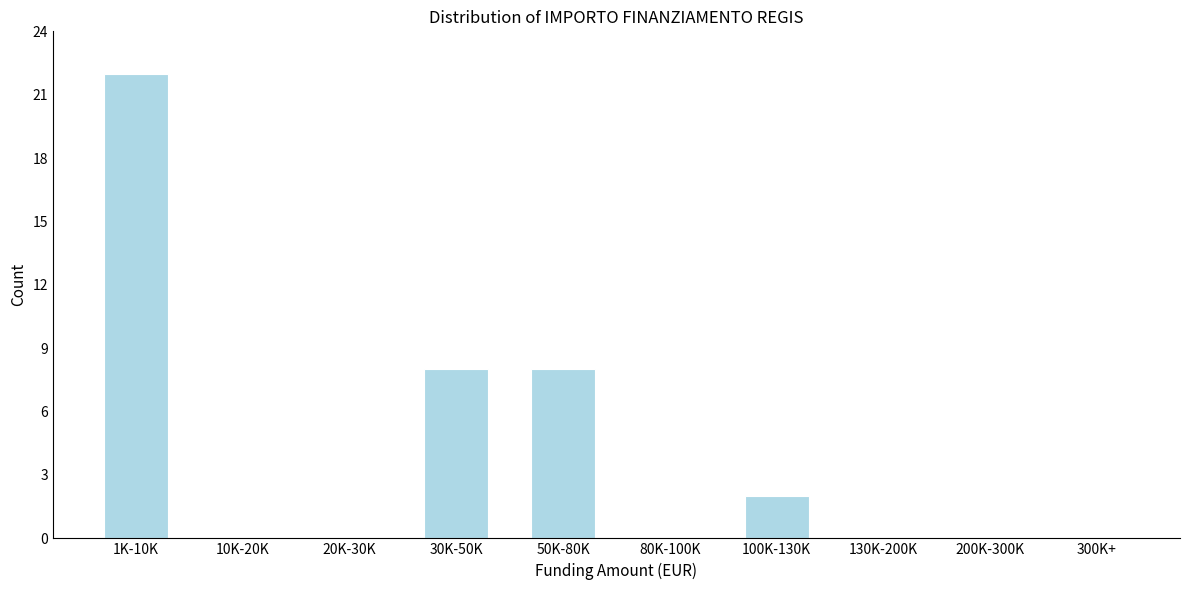

Reading left to right, list all the values displayed in this chart.

1K-10K=22	10K-20K=0	20K-30K=0	30K-50K=8	50K-80K=8	80K-100K=0	100K-130K=2	130K-200K=0	200K-300K=0	300K+=0